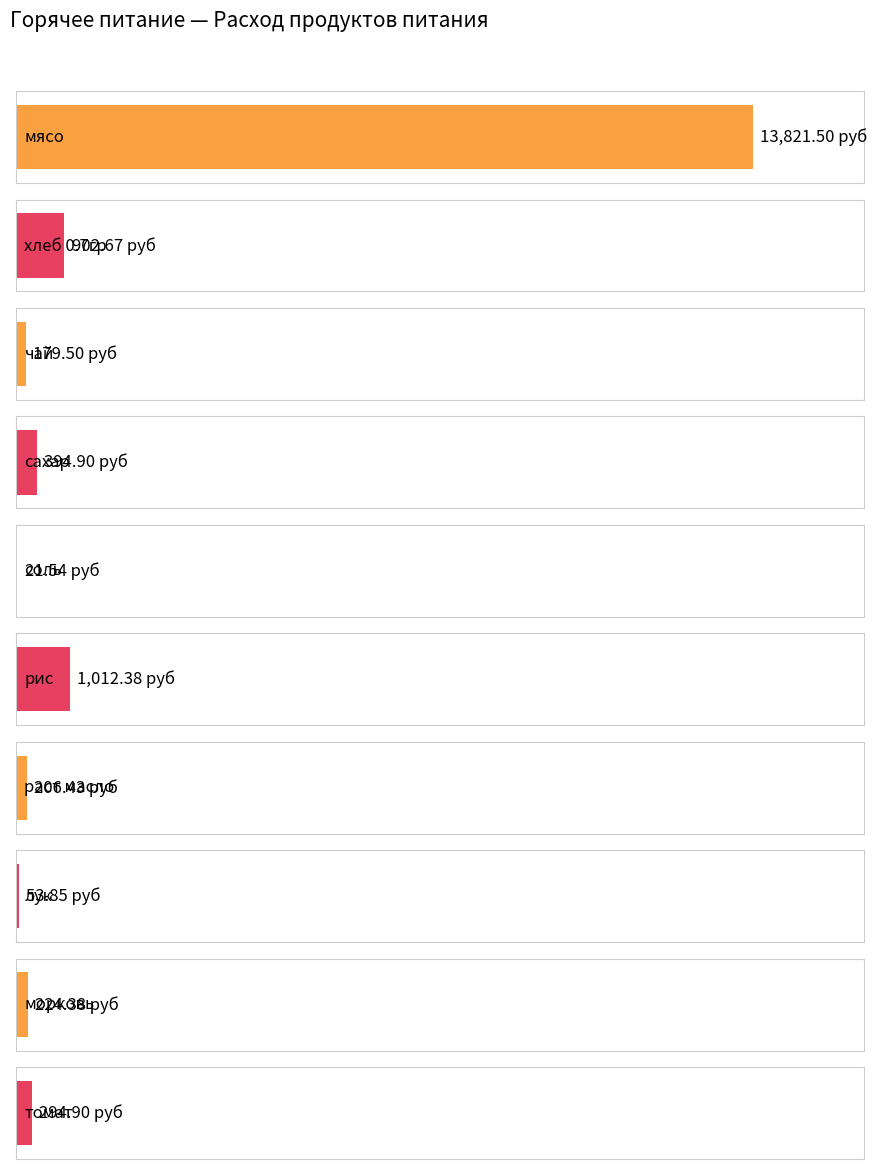

How many data points are above 224?

6